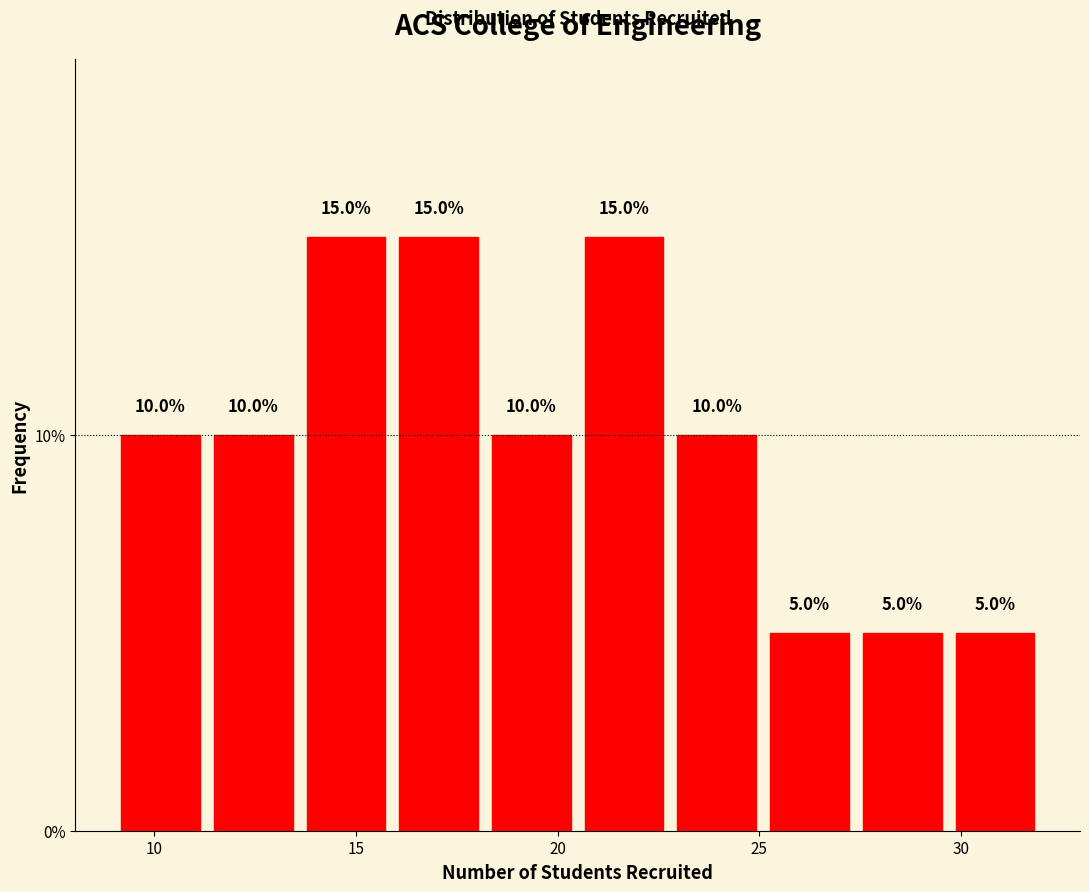

How tall is the bar that spans 18.2 to 20.5 on the x-axis? The bar edges are not printed on the chart, so give them approximately, as read against the axis.

10.0